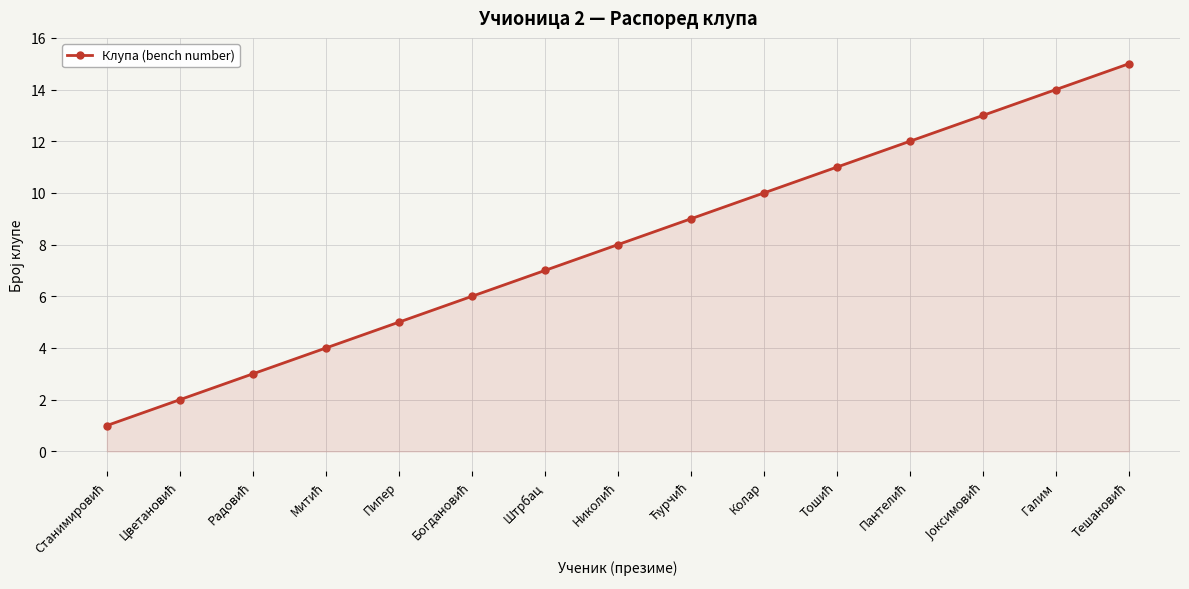

The value at Колар is 6. True or false?

False